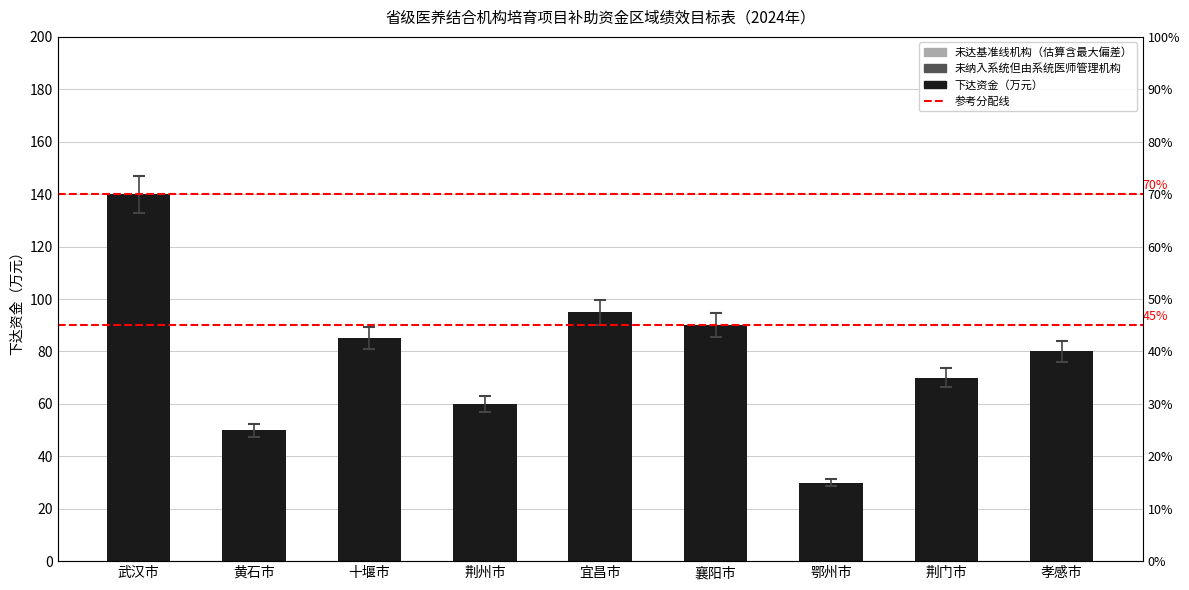

What is the minimum value shown in the chart?

30